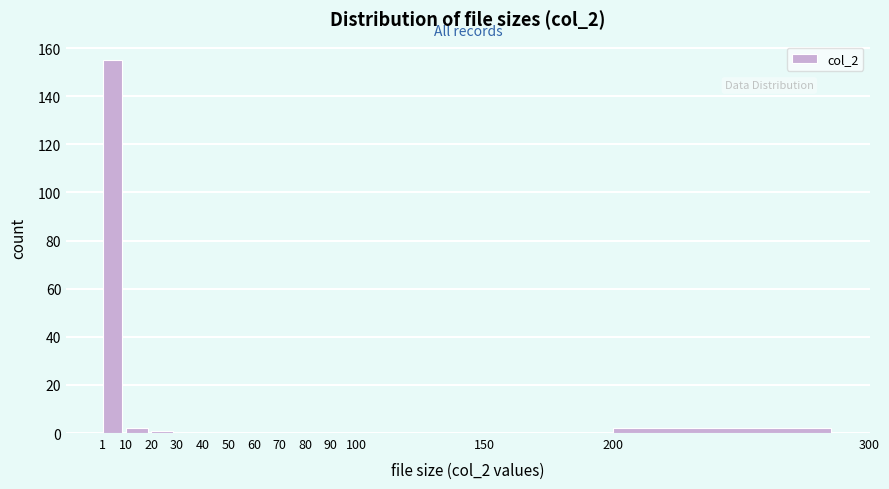

Reading left to right, transcribe this chart: for each bar, give the range it covers on the x-axis and its height. The values are not printed on the chart, so give them approximately, as read against the axis.

1 to 10: 156
10 to 20: 2
20 to 30: under 2
30 to 40: 0
40 to 50: 0
50 to 60: 0
60 to 70: 0
70 to 80: 0
80 to 90: 0
90 to 100: 0
100 to 150: 0
150 to 200: 0
200 to 300: 2